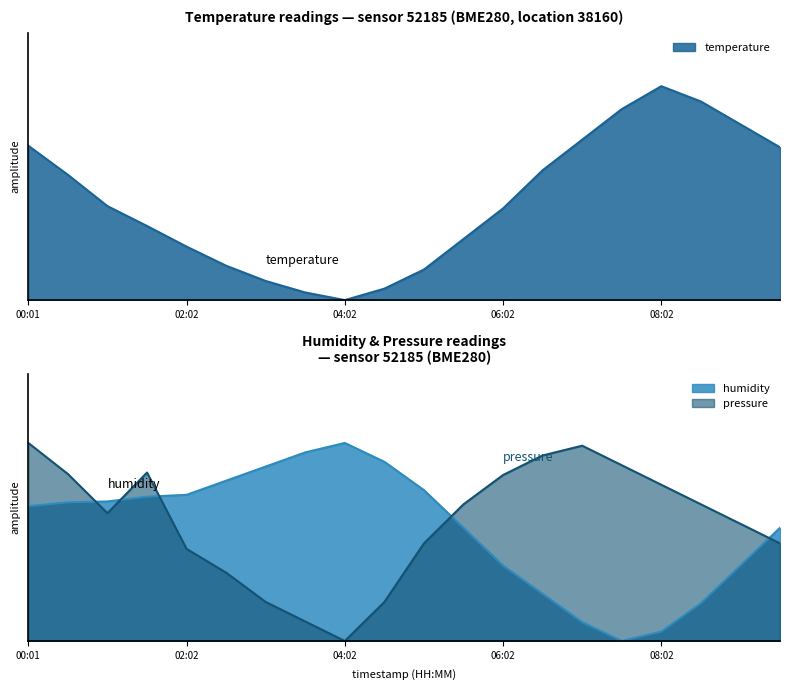

How many data points does each series have?

20